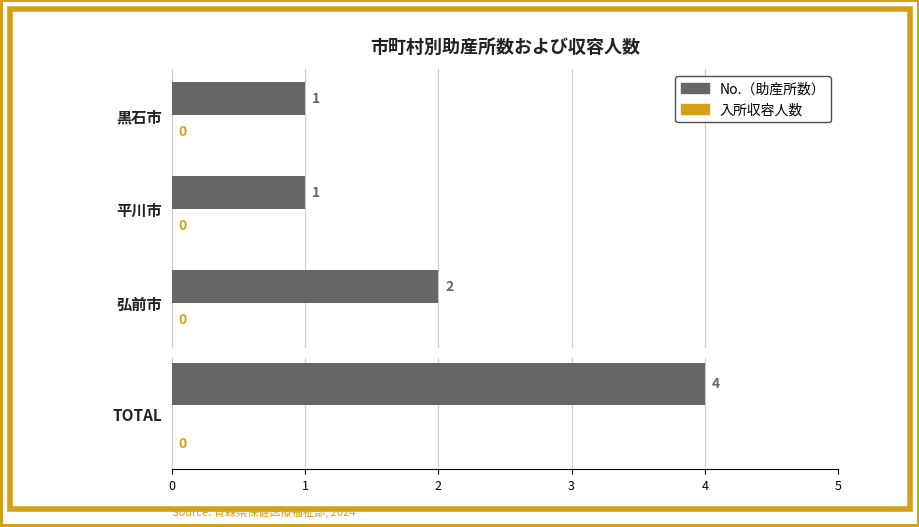

The value of 入所施設の収容人数 at 1 is 0.6. True or false?

False